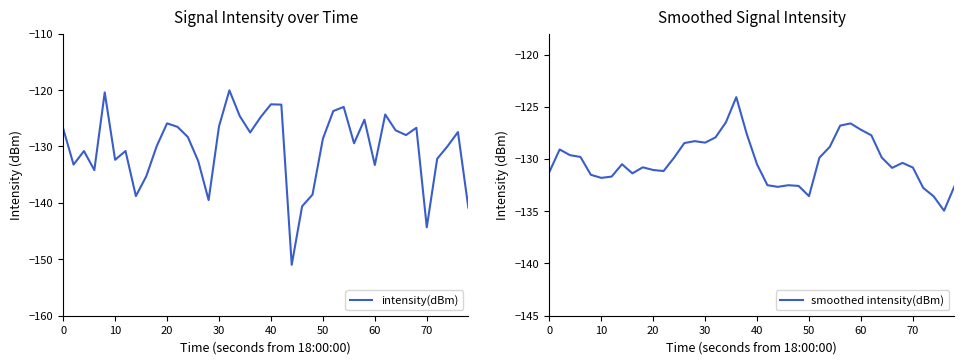

How many data points in intensity(dBm) are above -128?

19